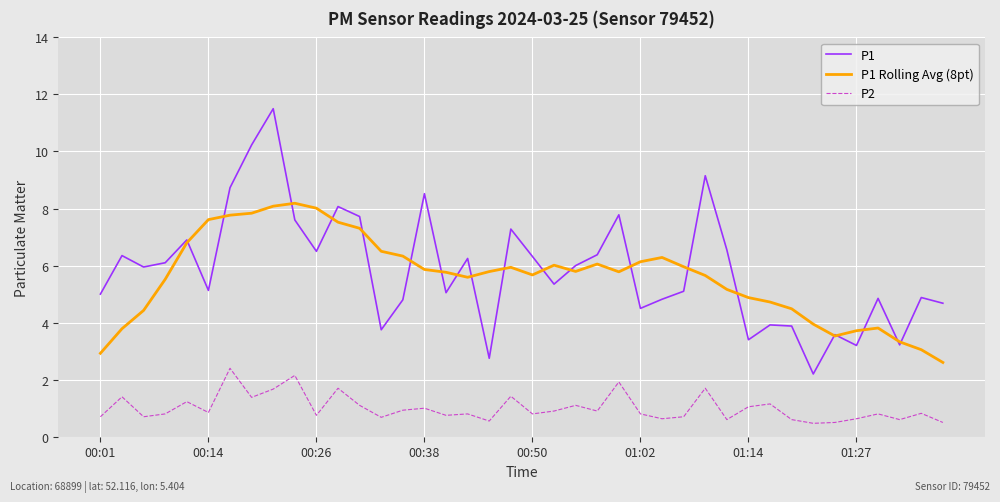

Which series has the largest range (max minus min)?

P1